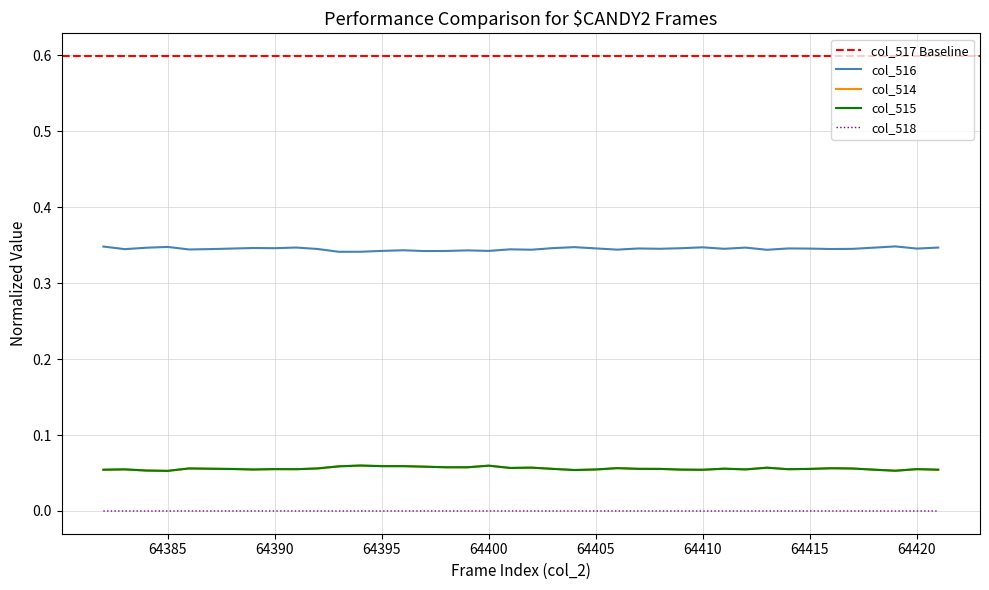

At which label does col_514 reach its peak?

64394